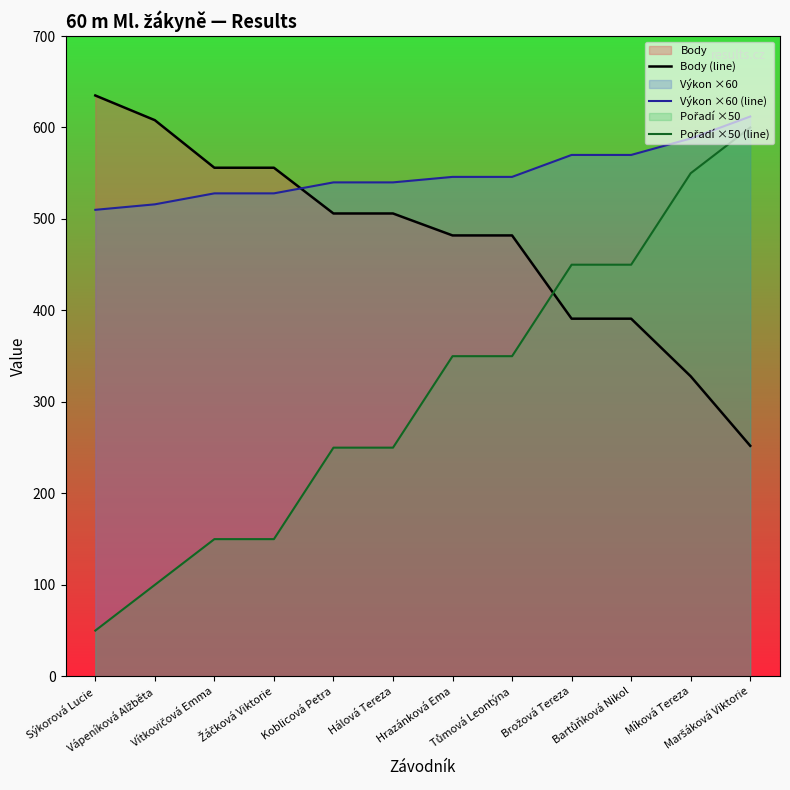

List the labels in order of Pořadí ×50 (line) value, largest first.

Maršáková Viktorie, Míková Tereza, Brožová Tereza, Bartůňková Nikol, Hrazánková Ema, Tůmová Leontýna, Koblicová Petra, Hálová Tereza, Vítkovičová Emma, Žáčková Viktorie, Vápeníková Alžběta, Sýkorová Lucie